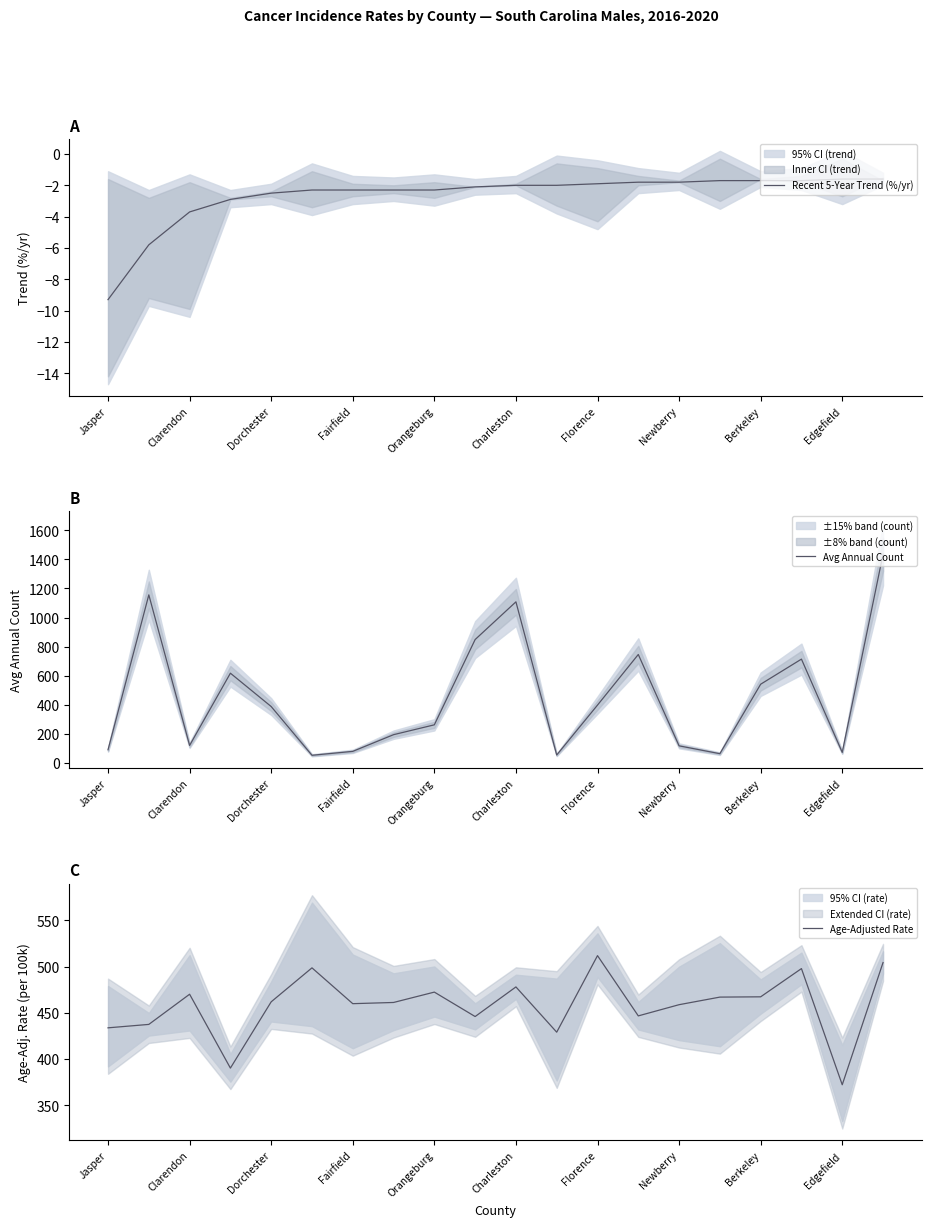

What is the minimum value for Recent 5-Year Trend (%/yr)?

-9.3